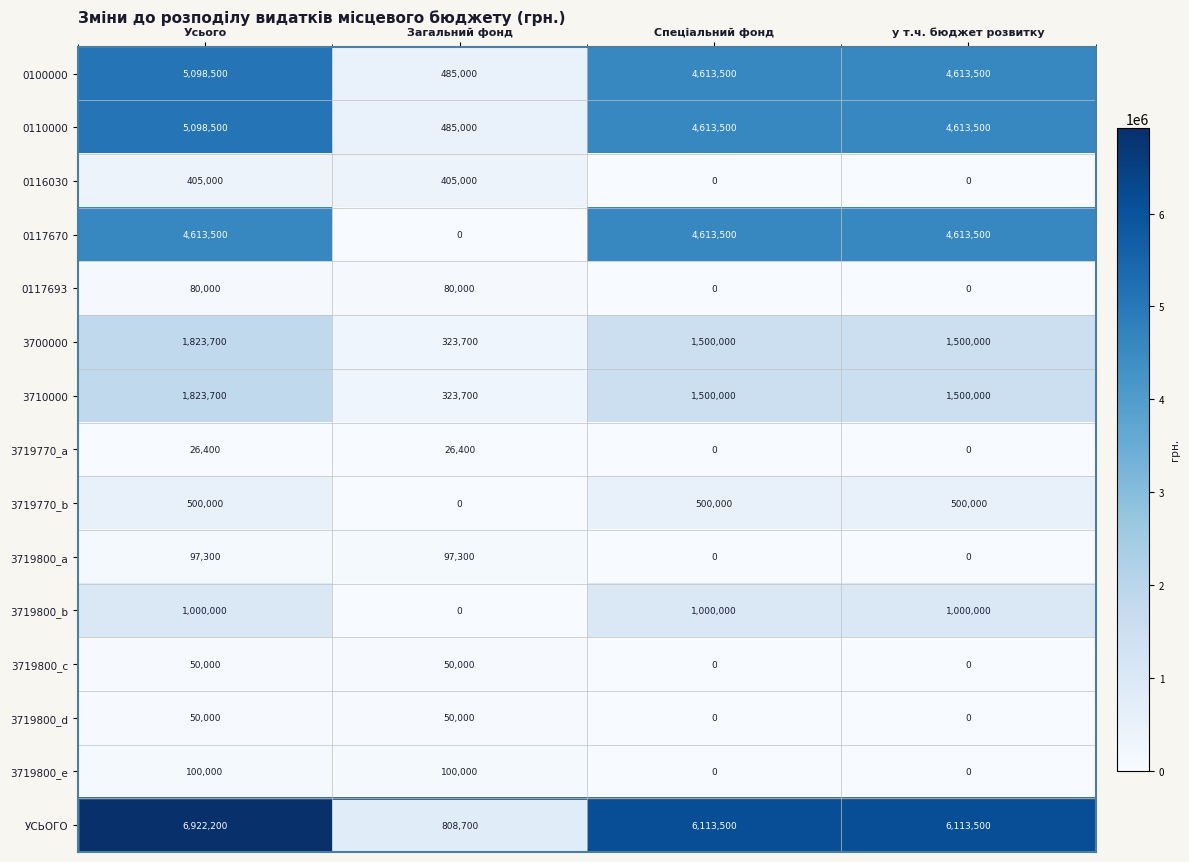

What is the approximate value of 3710000 at Загальний фонд, to the nearest 10?

323700